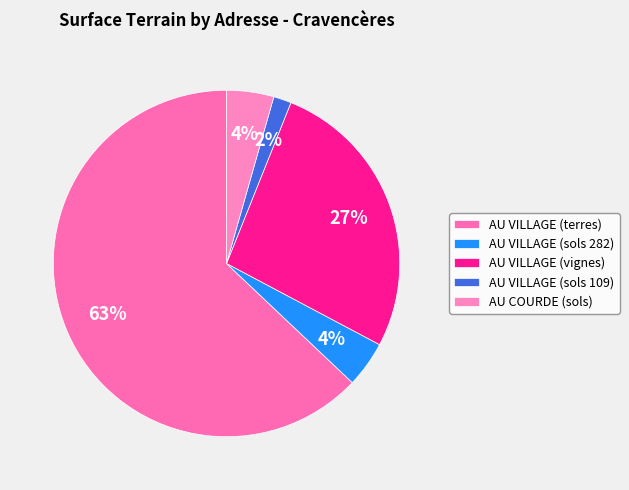

What percentage do AU VILLAGE (terres) and AU COURDE (sols) together represent?

67.3%